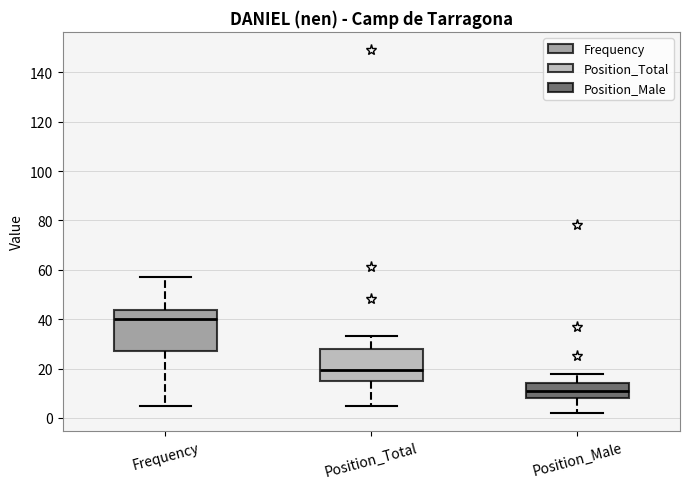

Which box has the lowest median line?

Position_Male